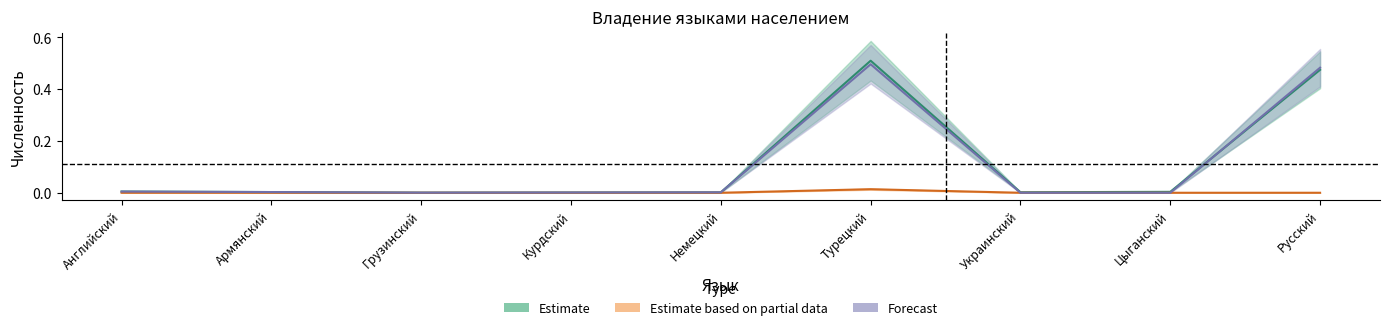

Rank the categories by Estimate based on partial data value from highest to lowest.

Турецкий, Английский, Армянский, Курдский, Немецкий, Грузинский, Украинский, Цыганский, Русский